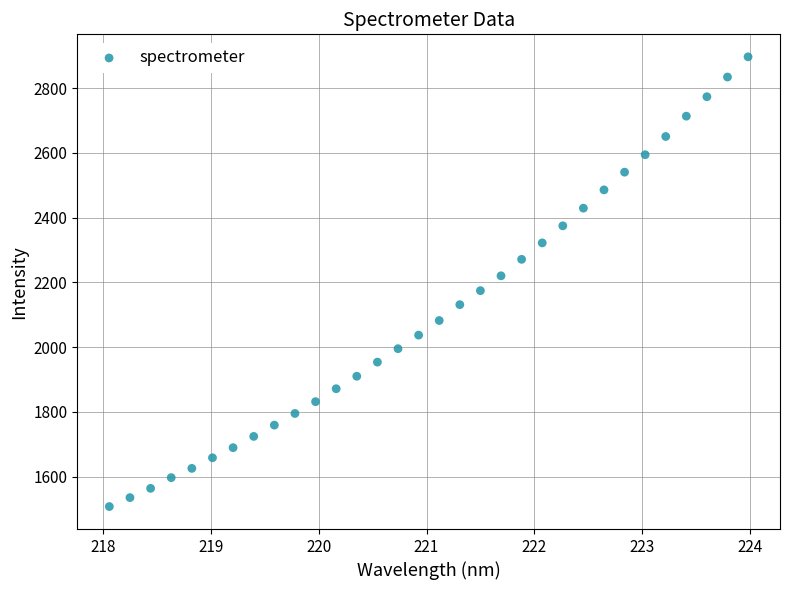

What is the range of X values (max minus min)?

5.9